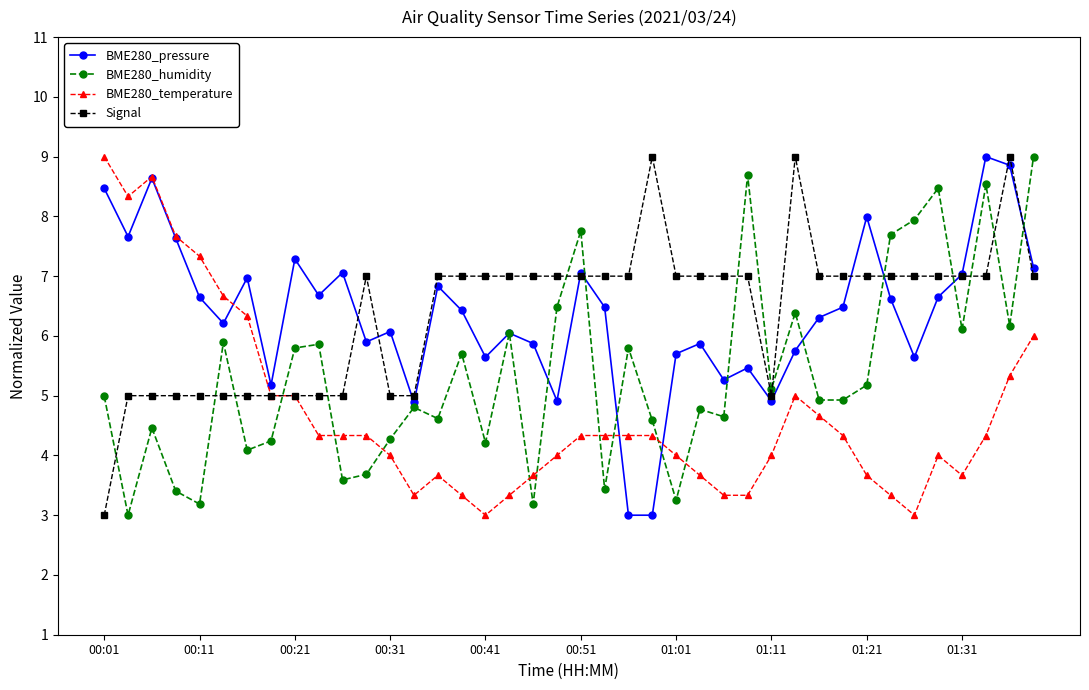

What is the difference between the second highest and second lowest values in the BME280_temperature series?

5.7